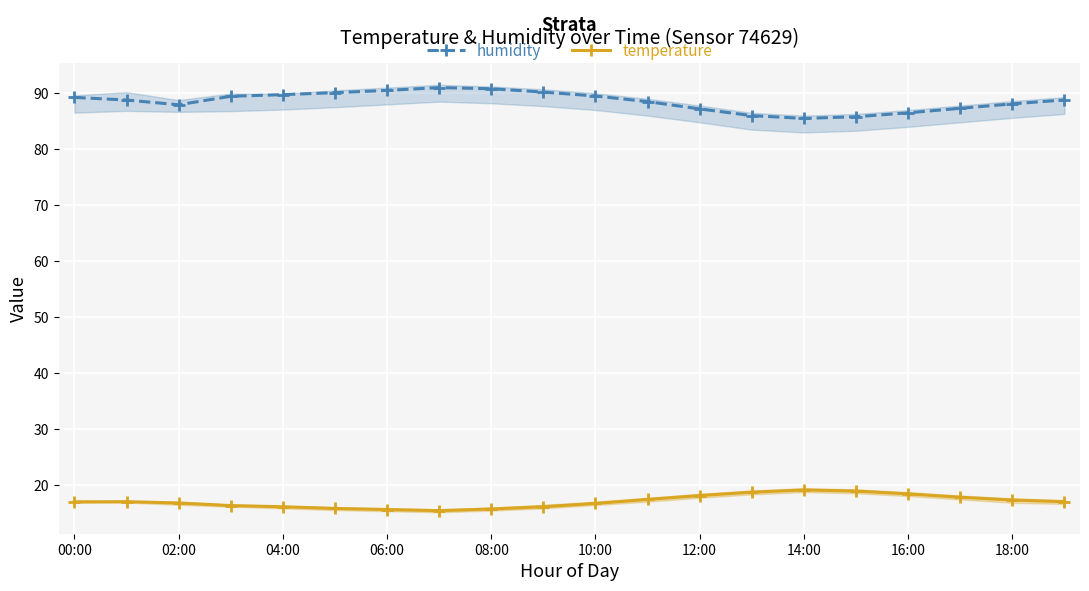

True or false: humidity has a value of 40.0 at 10:00.

False